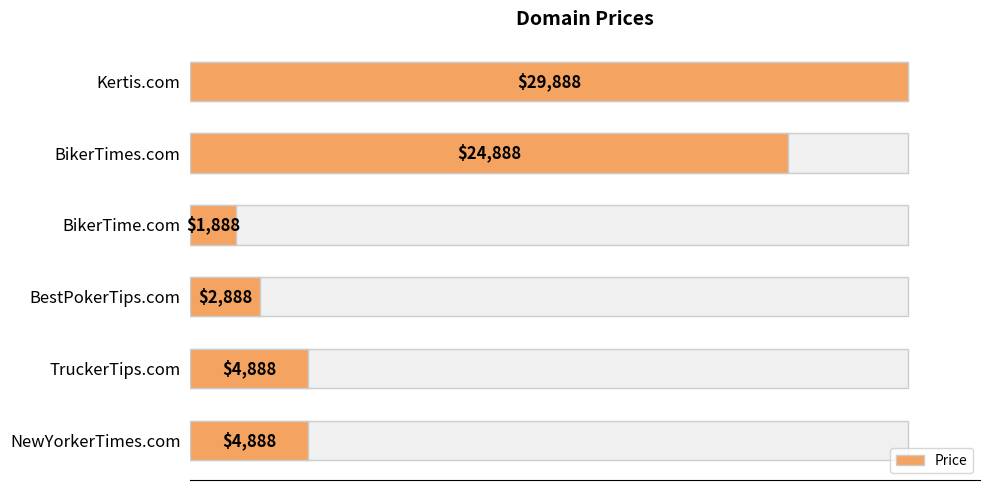

Between NewYorkerTimes.com and TruckerTips.com, which is larger?

NewYorkerTimes.com